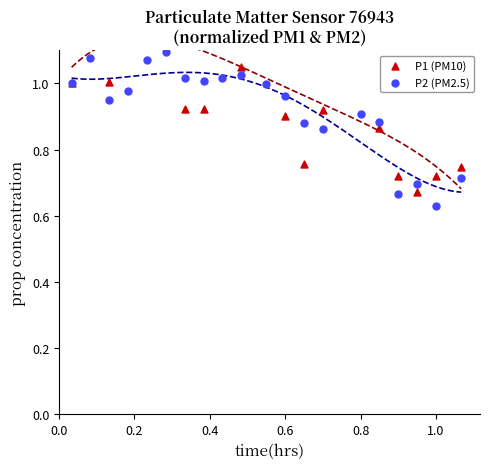

At how many categories does at least one series exceed 0?

20